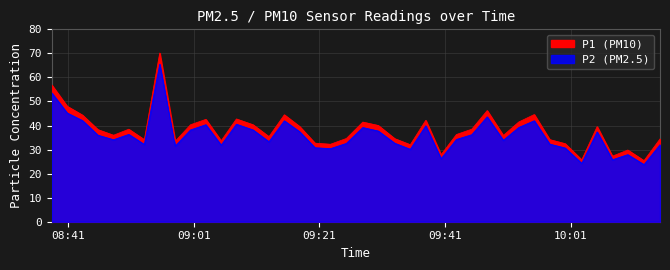

What is the spread (max minus min) of values at 2022-07-09T08:53:06?

2.0